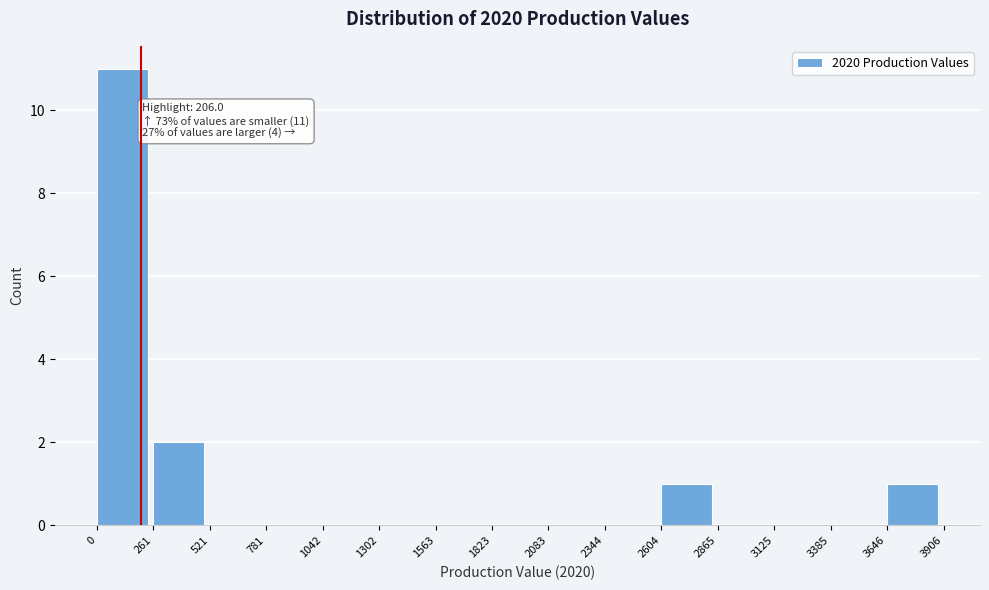

Which range on the x-axis has the tallest bar?

0 to 261